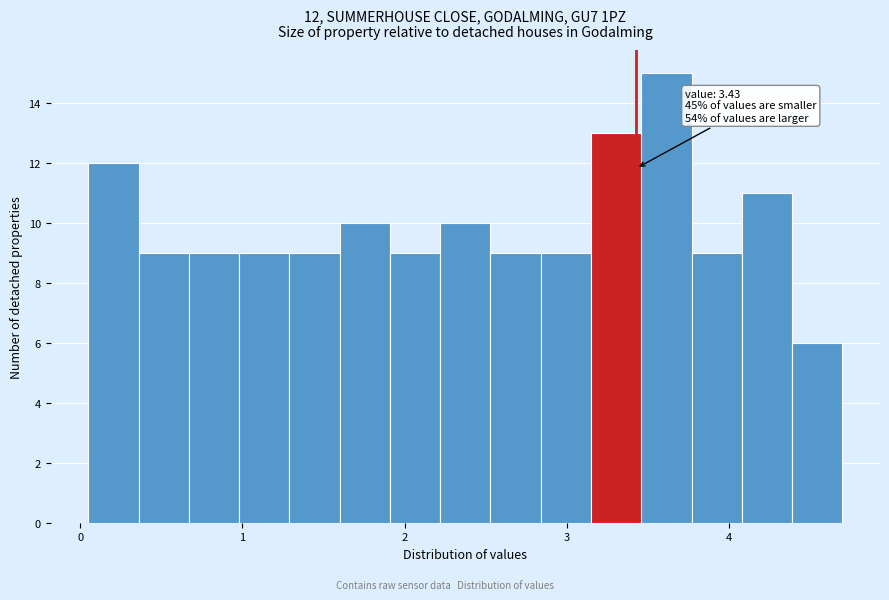

Around what value on the x-axis is the tallest bar? Give the approximate position of its centre, as read against the axis.

3.6